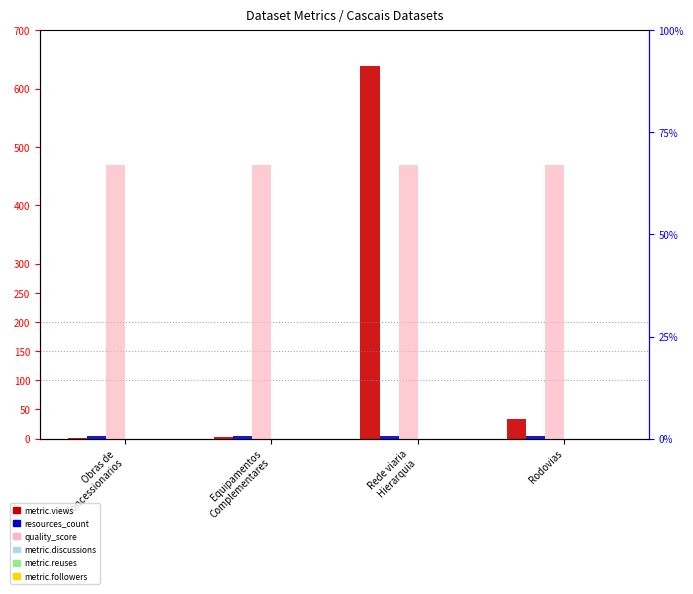

At which label does metric.followers reach its minimum?

Obras de
Concessionarios